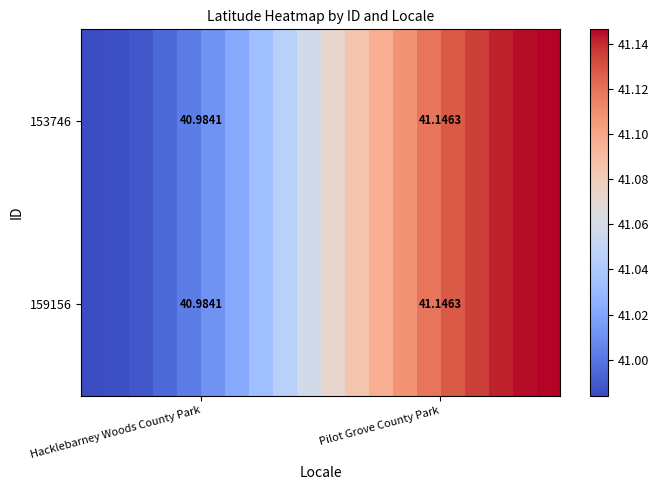

How many distinct data groups are displayed?

20